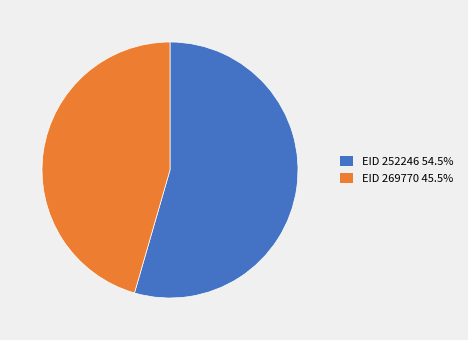

Which slice is the largest?

EID 252246